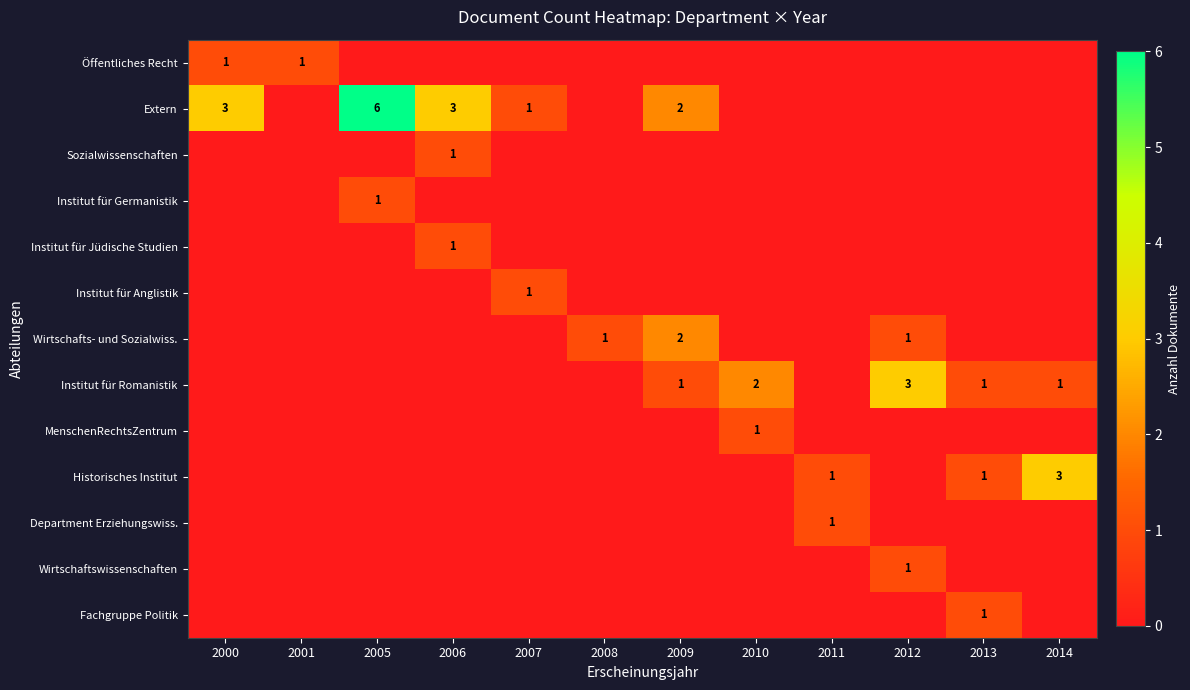

At which category does the chart reach its minimum across all series?

2005